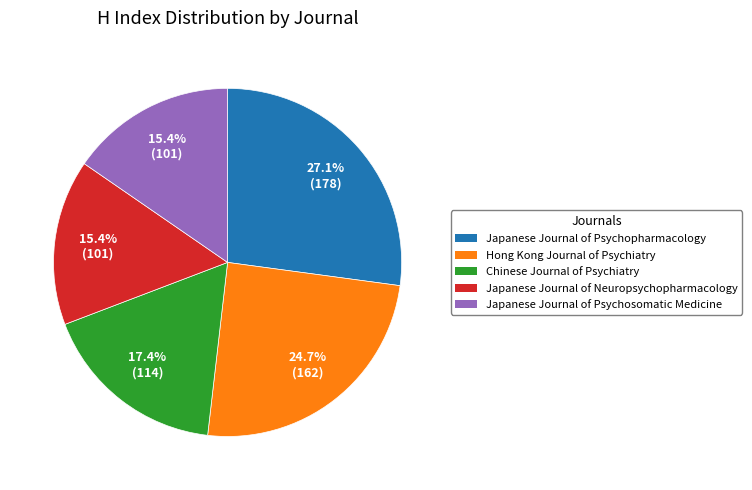

Which category has the biggest portion of the pie?

Japanese Journal of Psychopharmacology